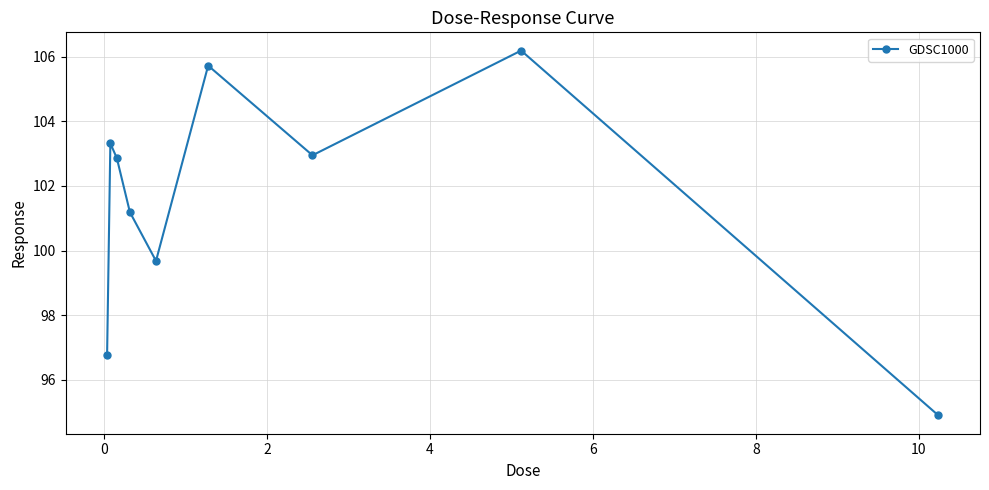

What is the value of the 4th point from the left?

101.2